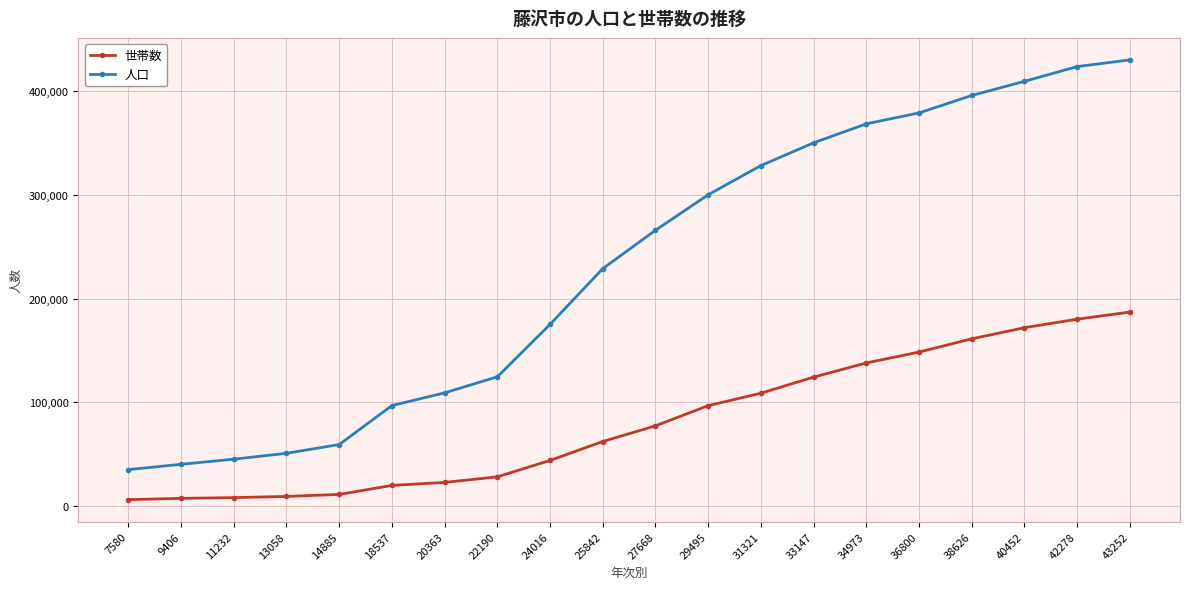

True or false: 人口 and 世帯数 intersect in this chart.

False